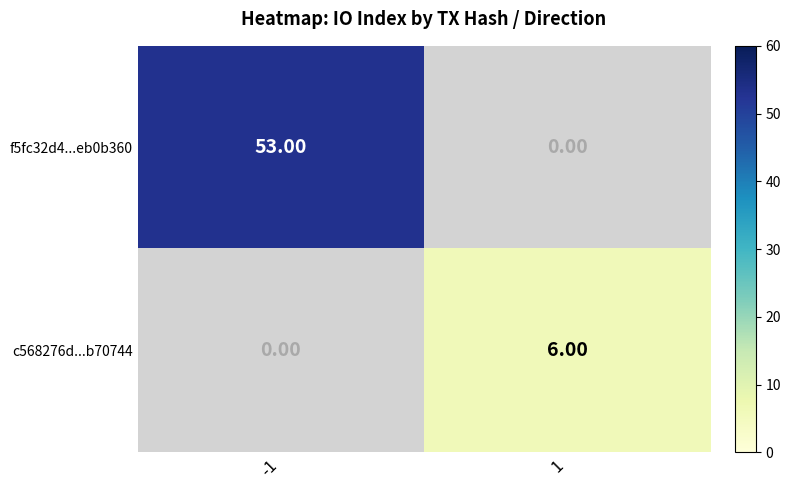

At how many categories does at least one series exceed 37?

1